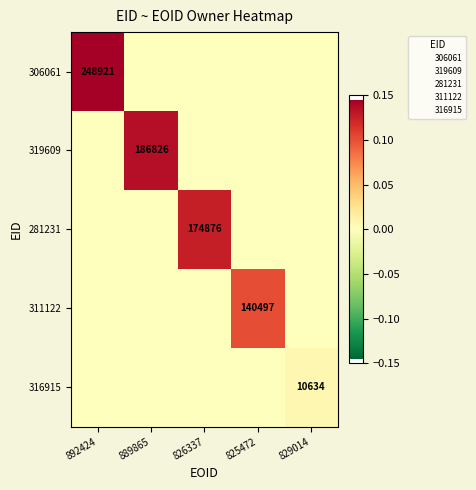

Is it true that 306061 equals 101517 at 892424?

False